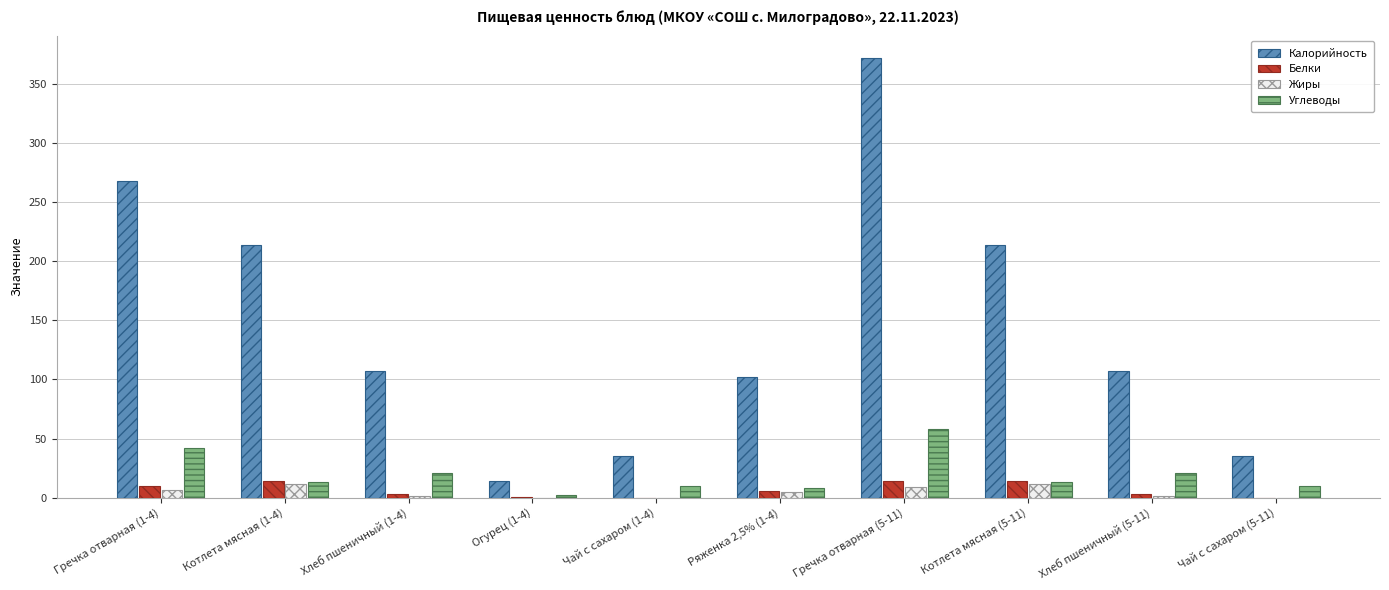

At which category is the sum across all series the highest?

Гречка отварная (5-11)